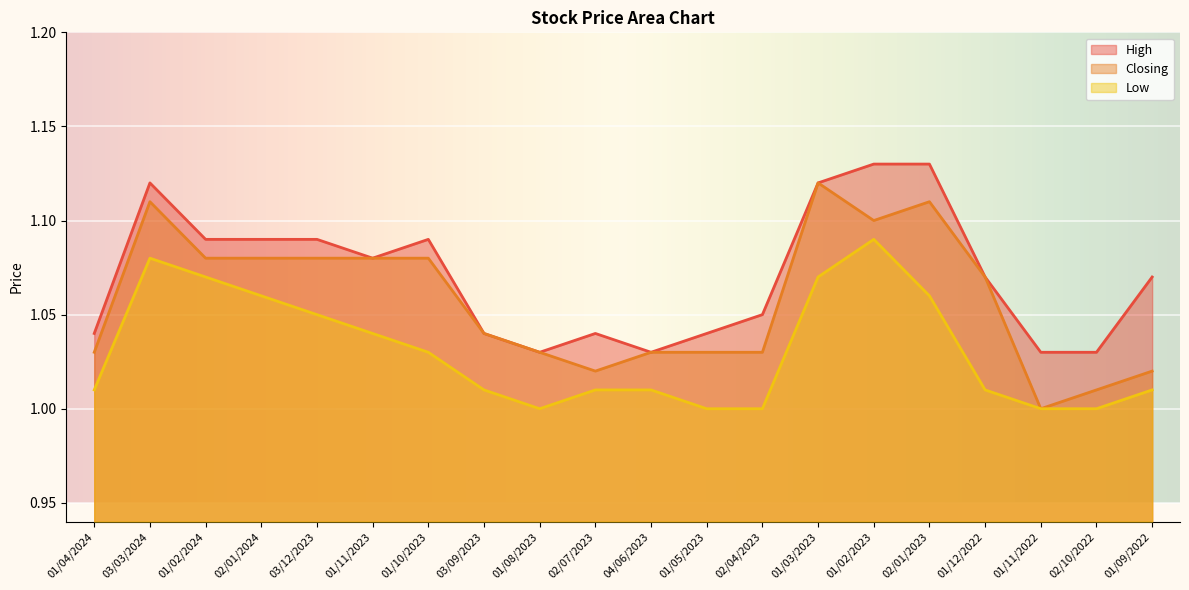

Between 01/12/2022 and 01/09/2022, which series saw the biggest shift?

Closing